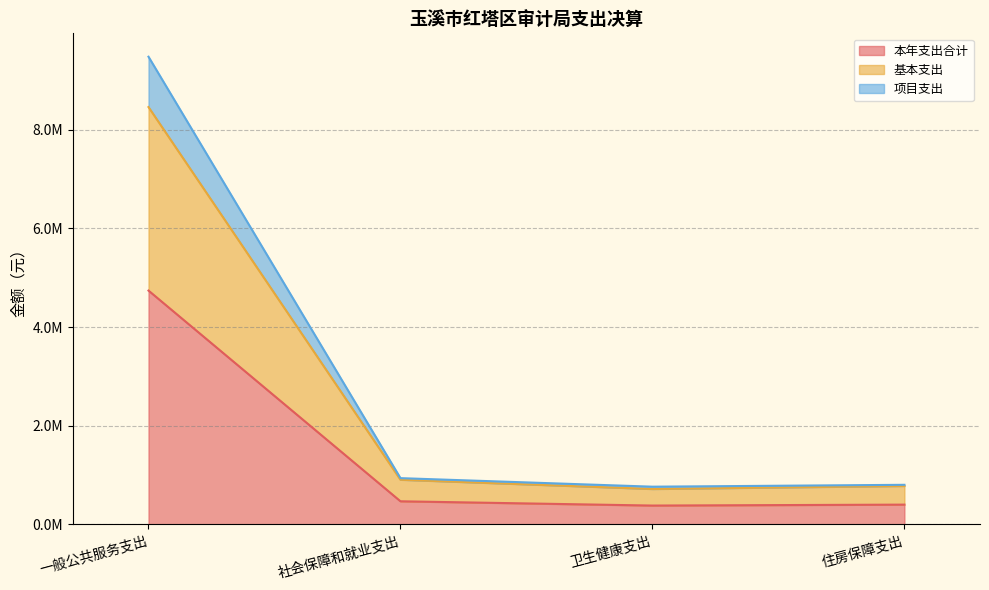

What is the spread (max minus min) of values at 社会保障和就业支出?

469218.4